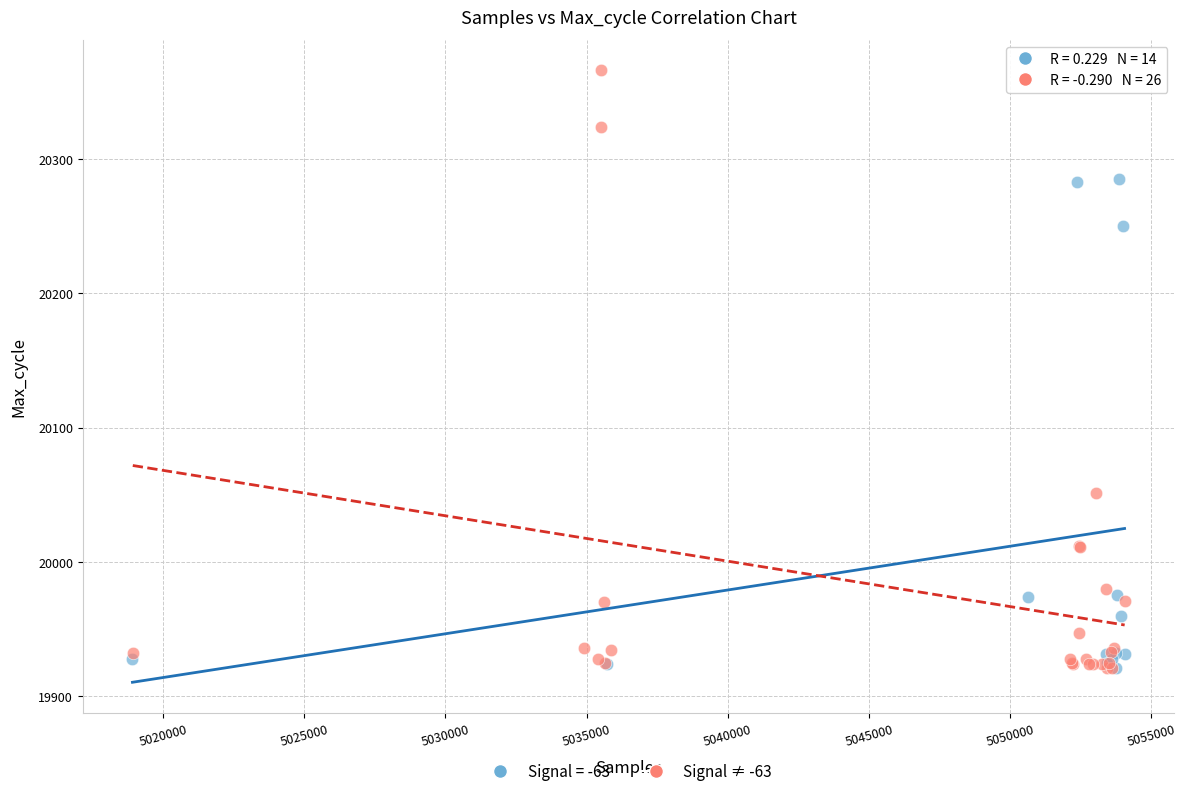

Which series reaches the maximum Y coordinate?

Signal ≠ -63